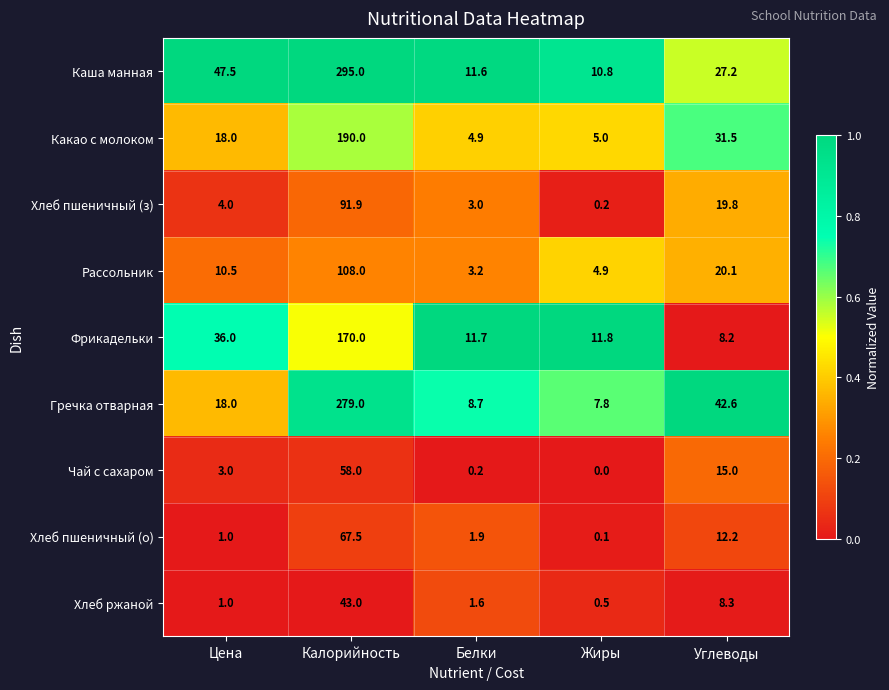

Rank the series by their maximum value, from highest to lowest.

Каша манная, Гречка отварная, Какао с молоком, Фрикадельки, Рассольник, Хлеб пшеничный (з), Хлеб пшеничный (о), Чай с сахаром, Хлеб ржаной